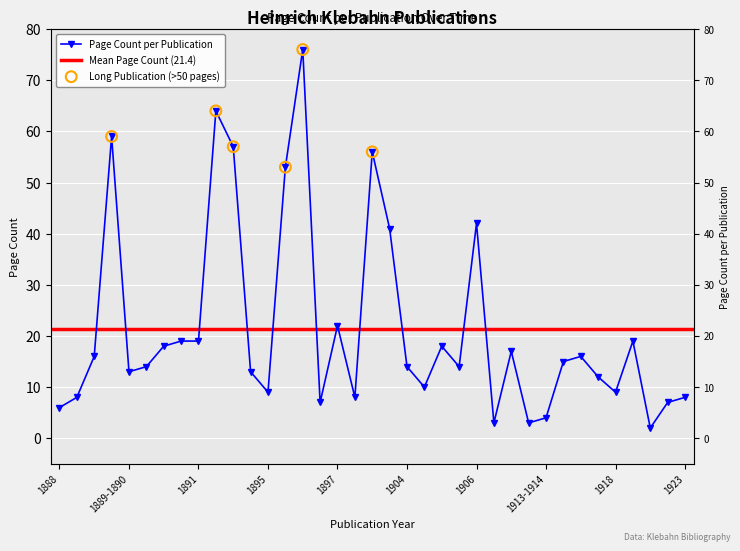

Which has a higher value, 1912-1913 or 1897?

1897